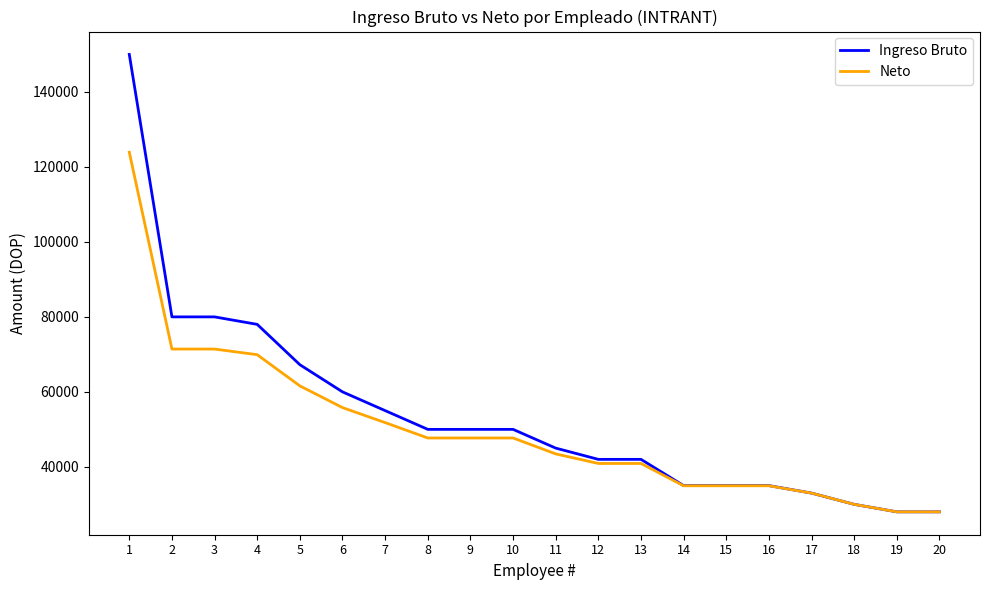

What is the difference between the Ingreso Bruto values at 20 and 10?

22000.0